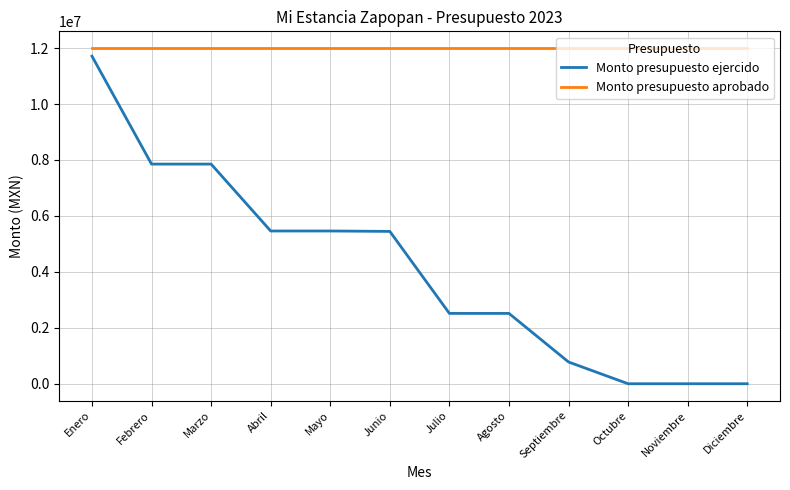

True or false: Monto presupuesto aprobado and Monto presupuesto ejercido cross at least once.

False